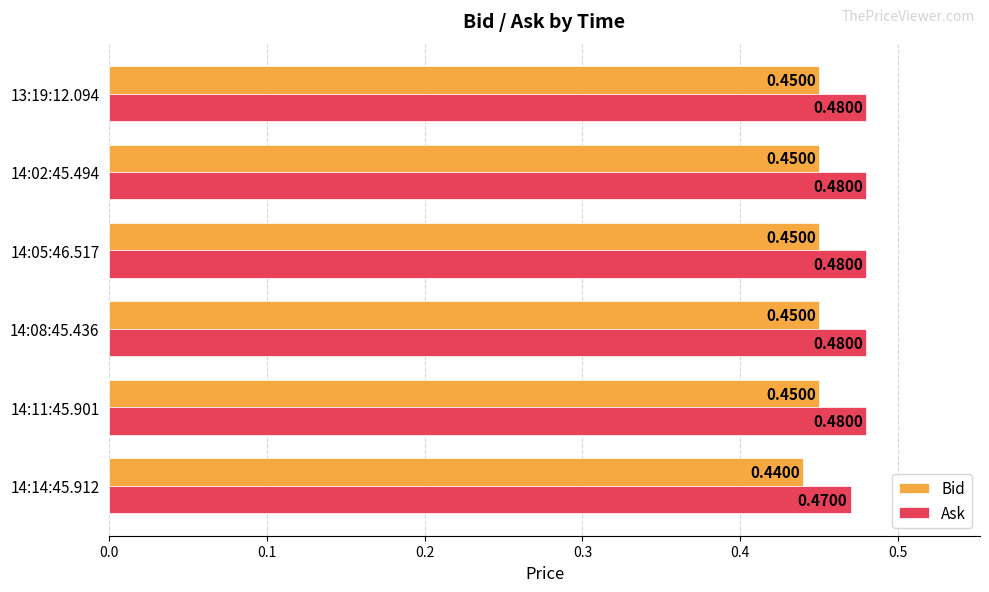

What is the sum of the Ask values at 14:05:46.517 and 13:19:12.094?

1.0